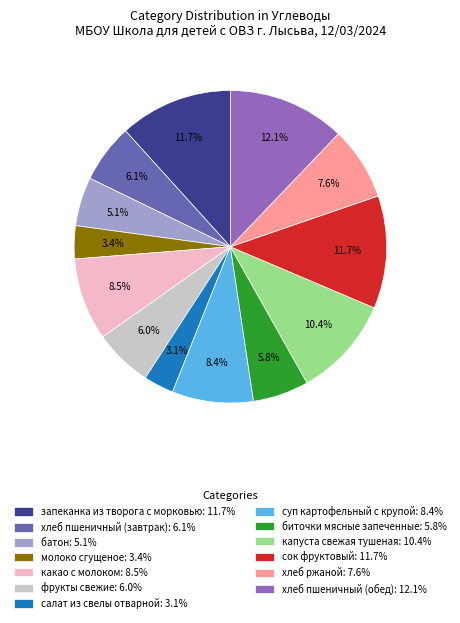

Is there a majority slice in this chart?

No